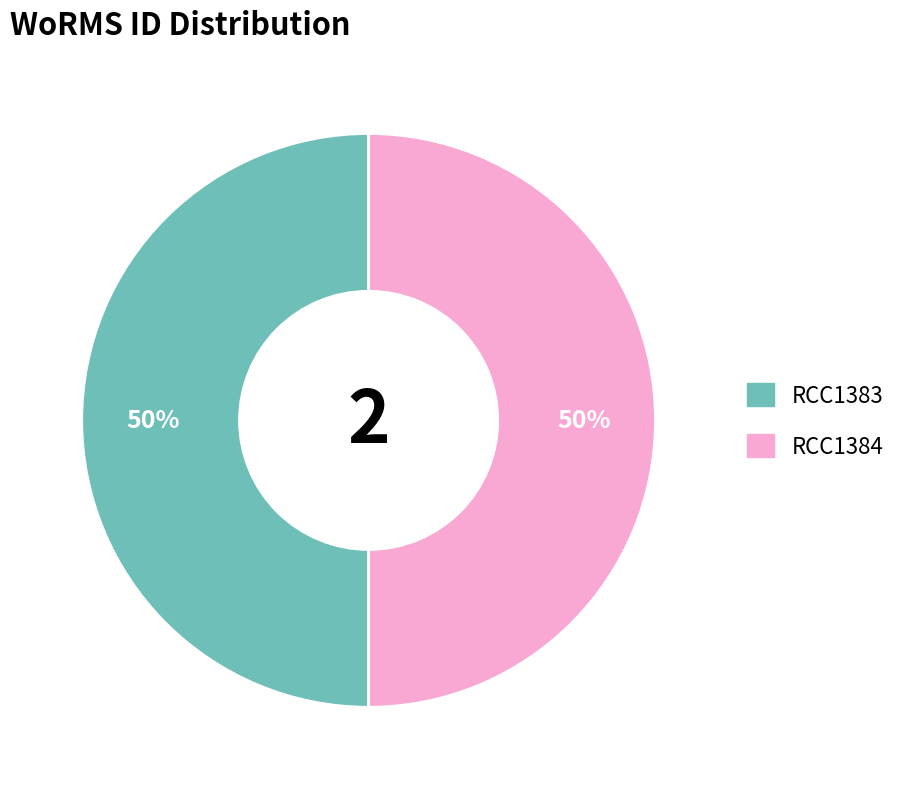

Combined, do RCC1383 and RCC1384 account for over 50%?

Yes